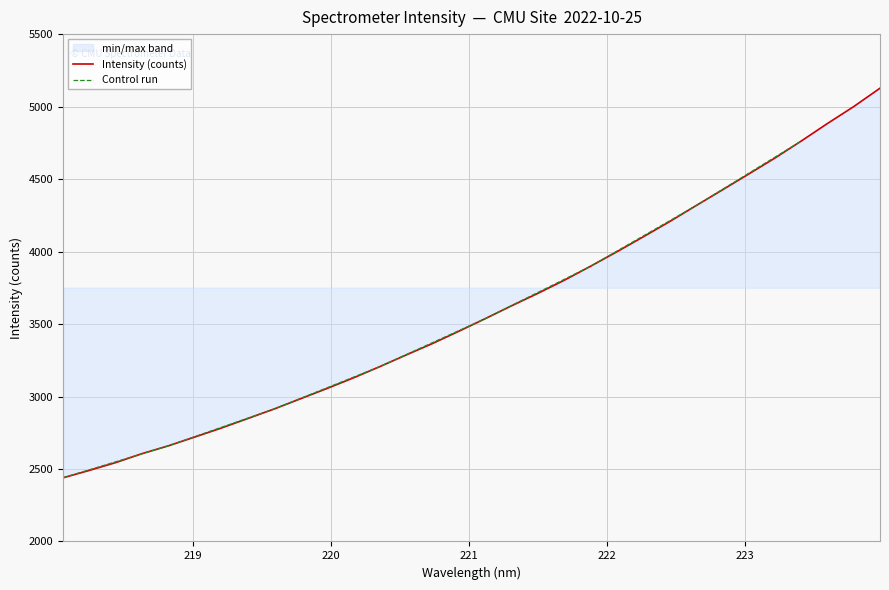

What is the value of the 5th point from the left?

2660.6